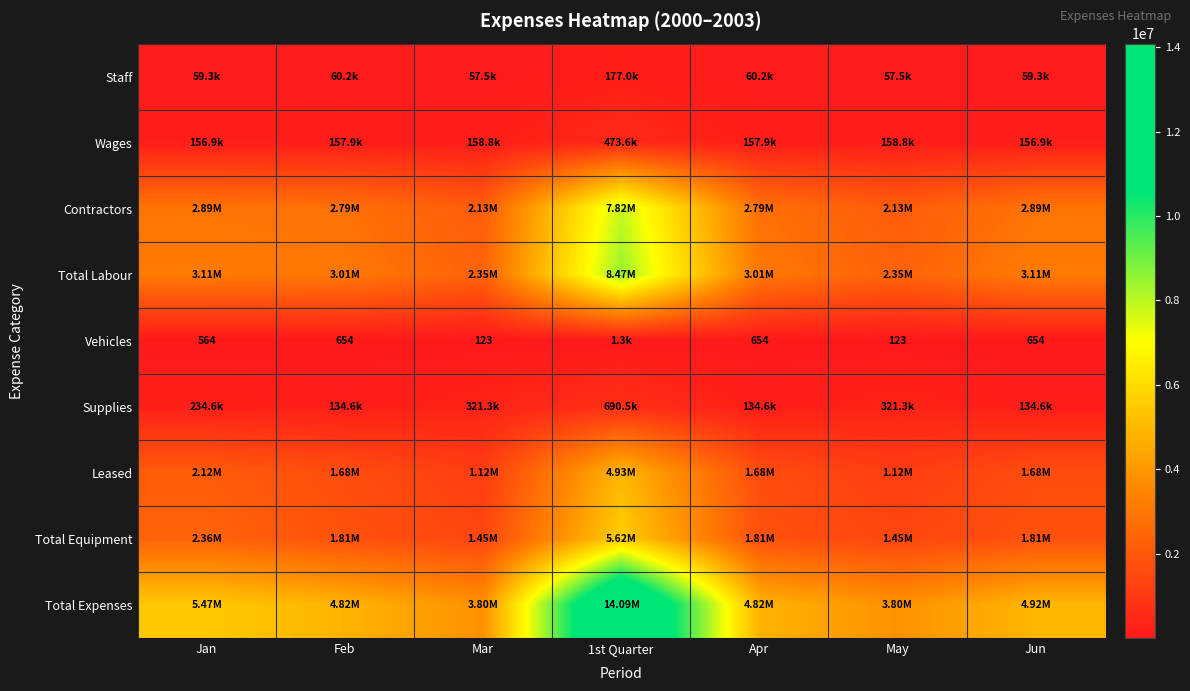

Between Jan and Jun, which is larger?

Jan